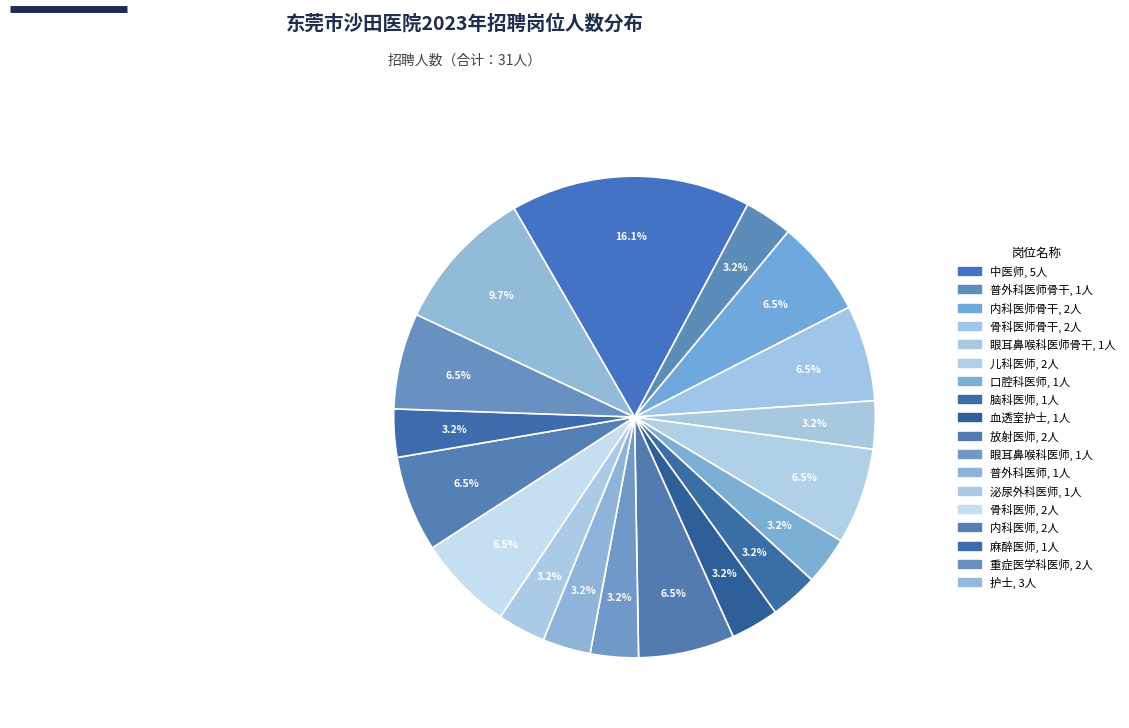

How many segments does this pie chart have?

18